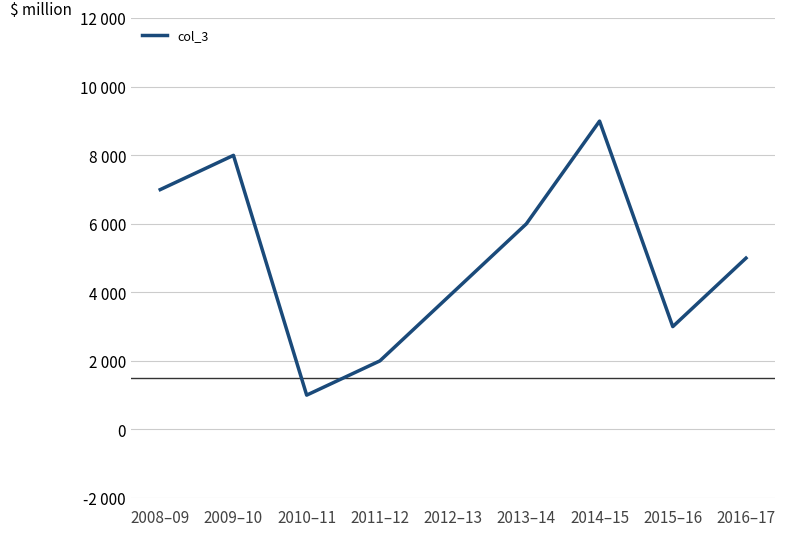

Where is the first local minimum?

2010–11